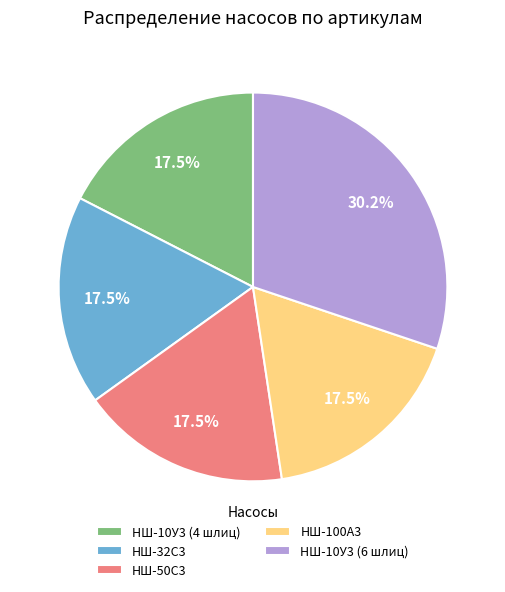

Is there any slice that represents more than half of the pie?

No